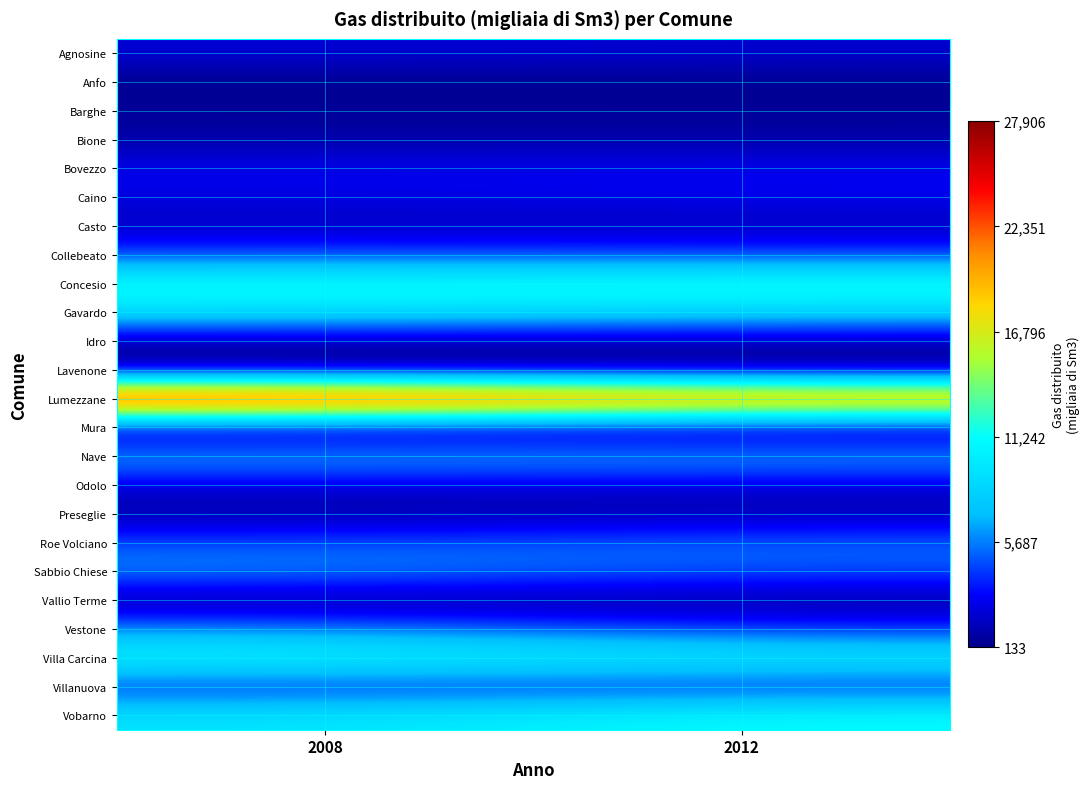

Reading left to right, what are all the values shown in this chart?

Agnosine: 2008=1999	2012=1850
Anfo: 2008=133	2012=163
Barghe: 2008=510	2012=534
Bione: 2008=774	2012=781
Bovezzo: 2008=2626	2012=2649
Caino: 2008=2264	2012=2628
Casto: 2008=1344	2012=1216
Collebeato: 2008=4336	2012=4121
Concesio: 2008=12014	2012=12476
Gavardo: 2008=9250	2012=8487
Idro: 2008=728	2012=864
Lavenone: 2008=198	2012=194
Lumezzane: 2008=27906	2012=23372
Mura: 2008=212	2012=264
Nave: 2008=6937	2012=6754
Odolo: 2008=2054	2012=1998
Preseglie: 2008=629	2012=917
Roe Volciano: 2008=4620	2012=5235
Sabbio Chiese: 2008=6118	2012=4638
Vallio Terme: 2008=265	2012=396
Vestone: 2008=6018	2012=3805
Villa Carcina: 2008=11287	2012=10274
Villanuova: 2008=3506	2012=3457
Vobarno: 2008=9465	2012=11303